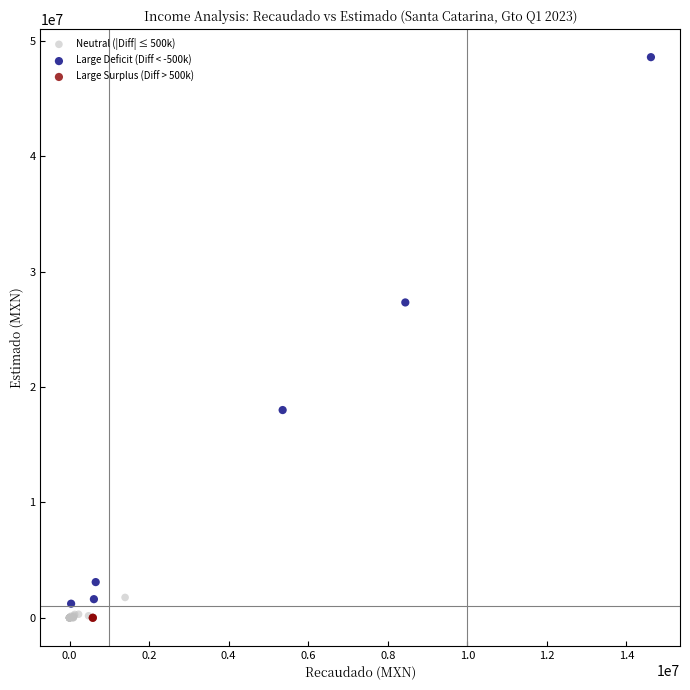

Which series reaches the maximum Y coordinate?

Large Deficit (Diff < -500k)